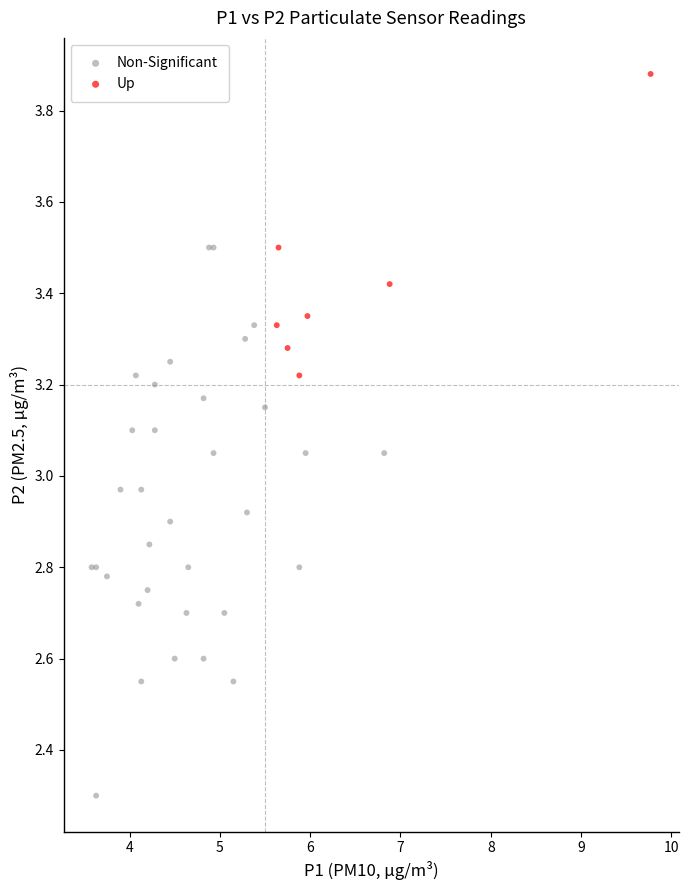

Which series reaches the maximum Y coordinate?

Up